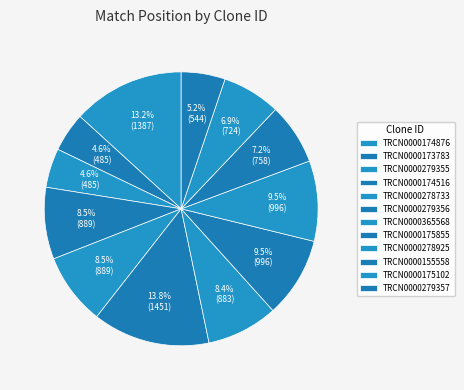

Is the sum of TRCN0000279357 and TRCN0000174516 greater than half?

No